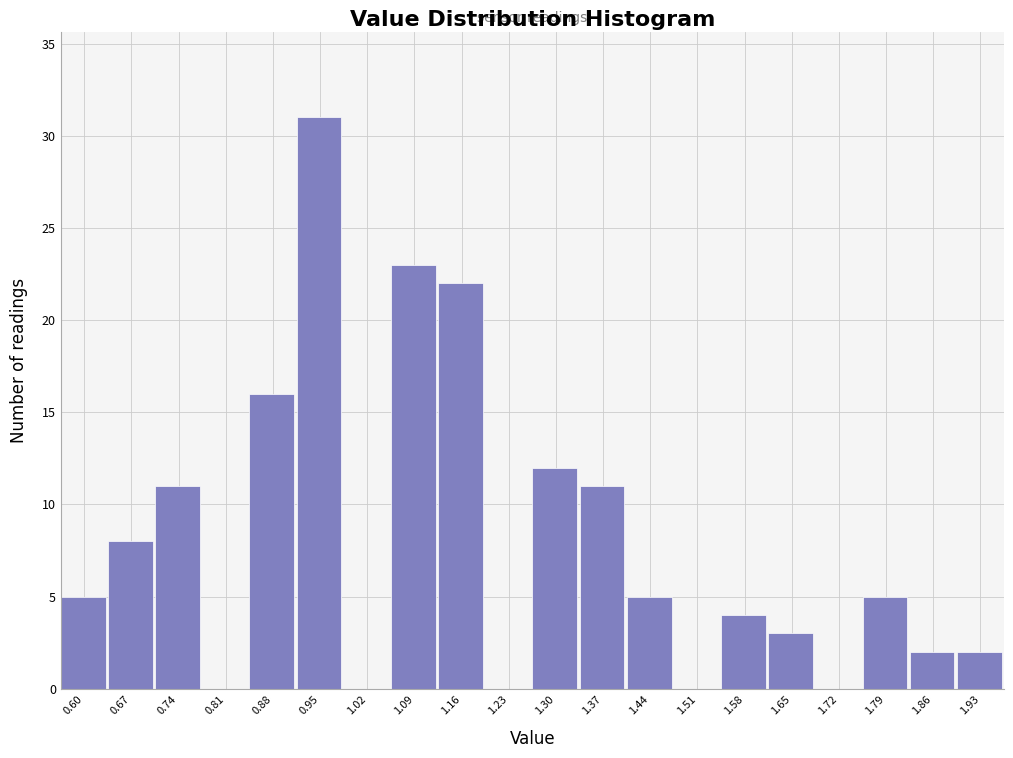

Reading left to right, what are all the values shown in this chart?

0.60=5	0.67=8	0.74=11	0.81=0	0.88=16	0.95=31	1.02=0	1.09=23	1.16=22	1.23=0	1.30=12	1.37=11	1.44=5	1.51=0	1.58=4	1.65=3	1.72=0	1.79=5	1.86=2	1.93=2